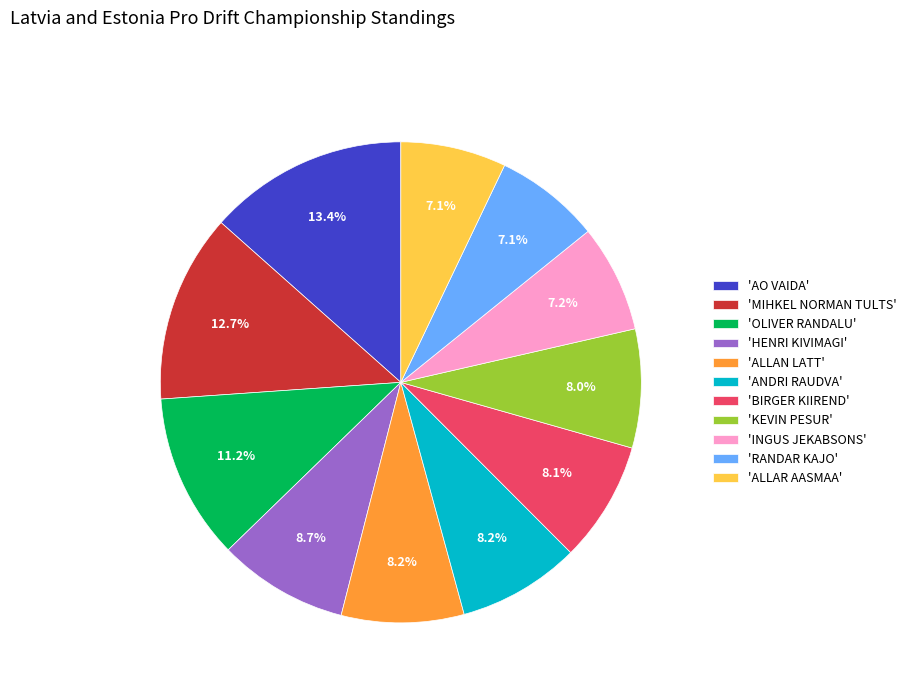

Is there a majority slice in this chart?

No